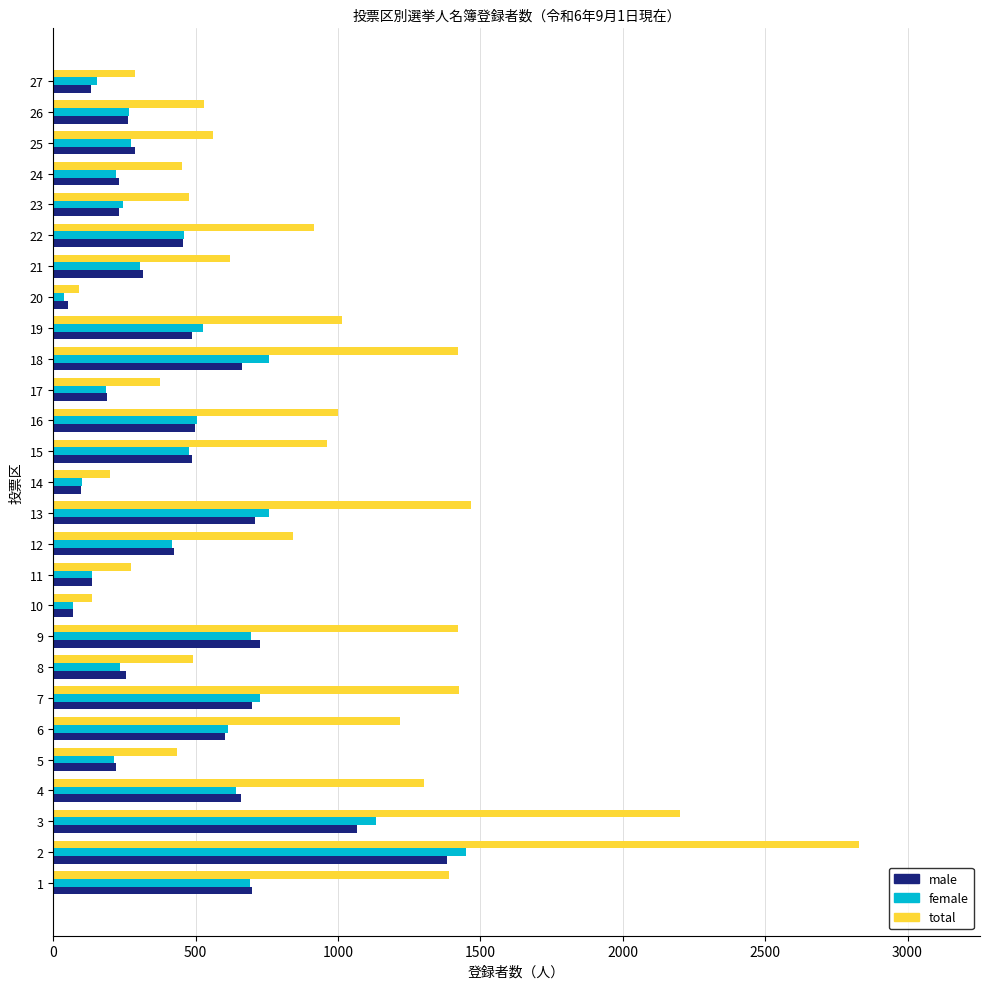

Which series has the largest range (max minus min)?

total